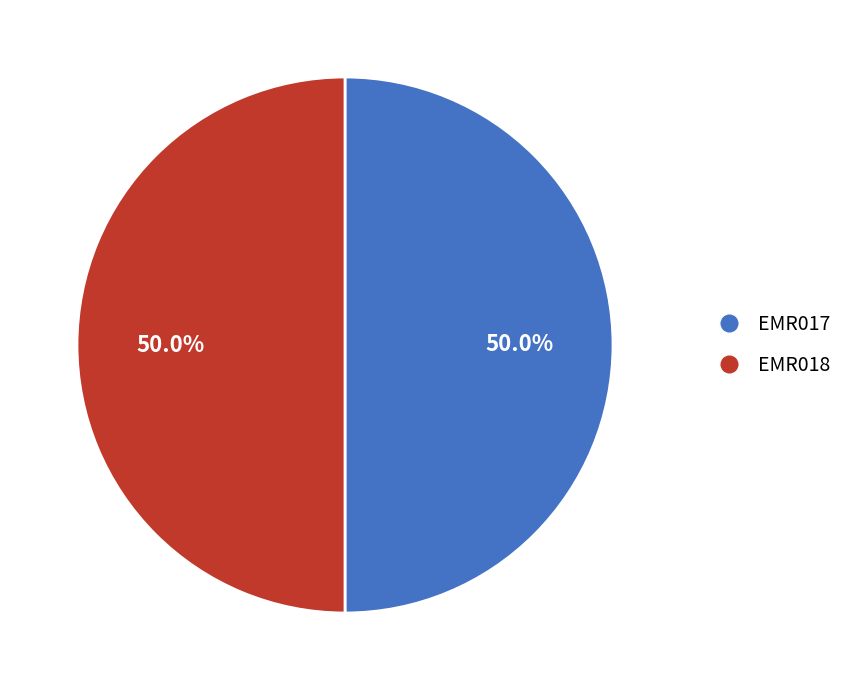

How many segments does this pie chart have?

2